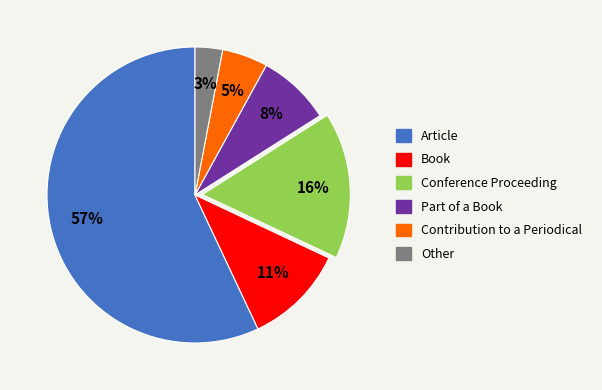

Which category has the smallest portion of the pie?

Other